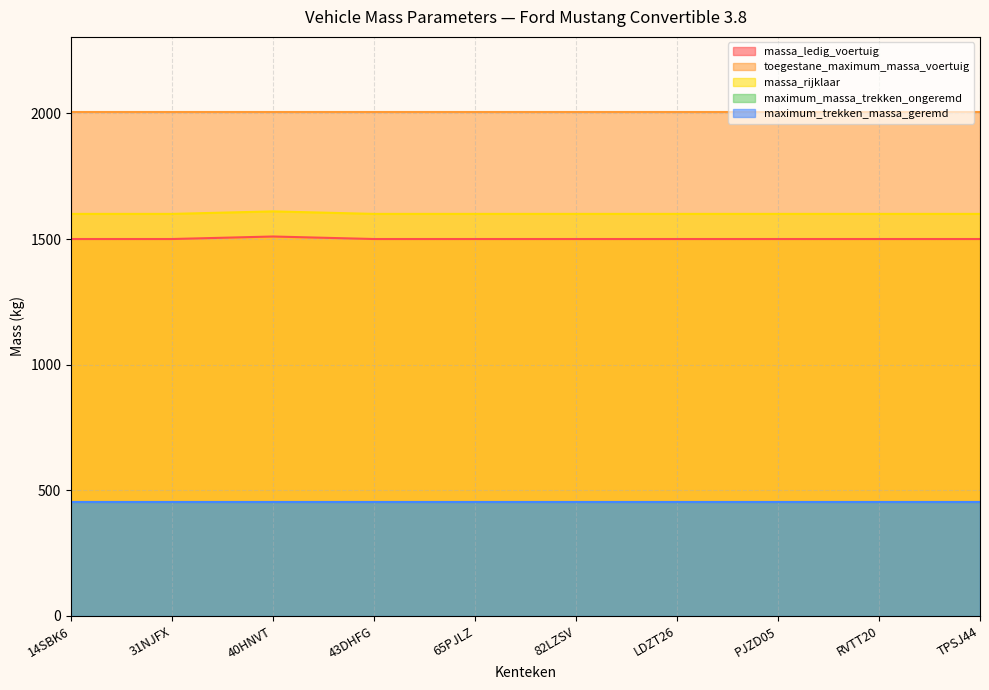

What is the label of the 10th point from the left?

TPSJ44